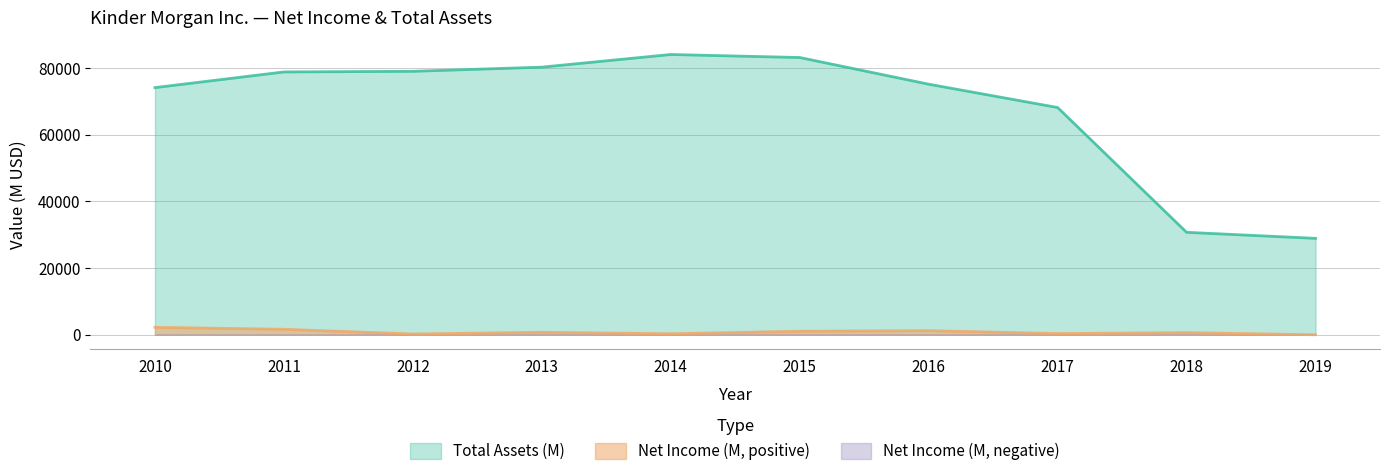

How many values in the Net Income (M) series are below 708?

5